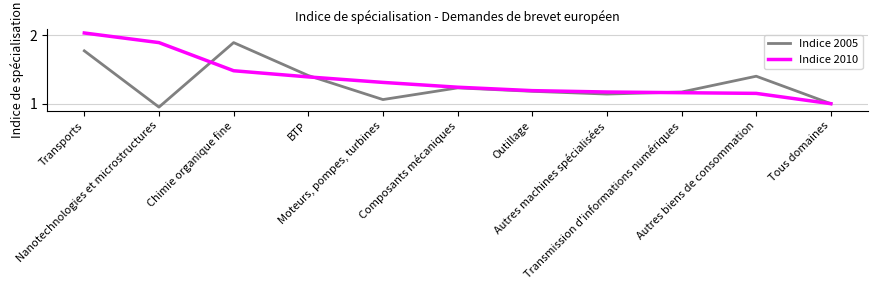

What is the total value across all series at Autres machines spécialisées?

2.3